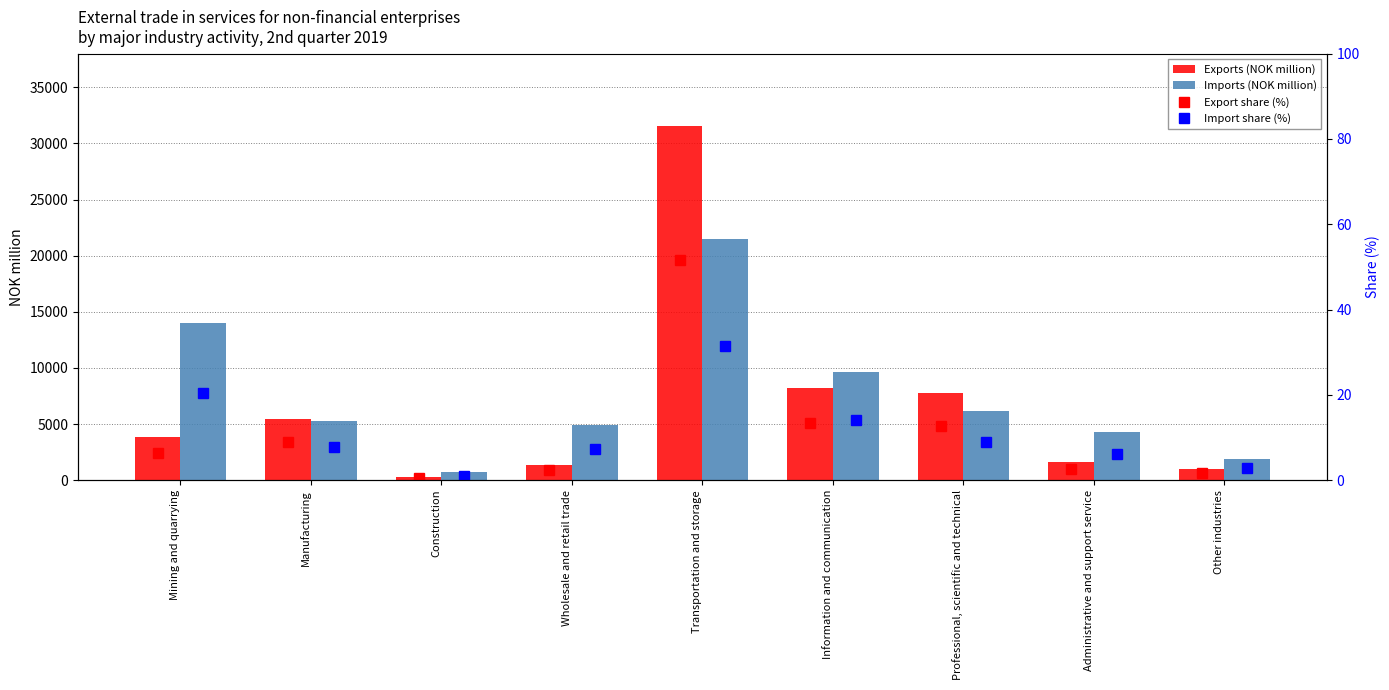

What is the difference between the second highest and minimum values in the Import share (%) series?

19.5